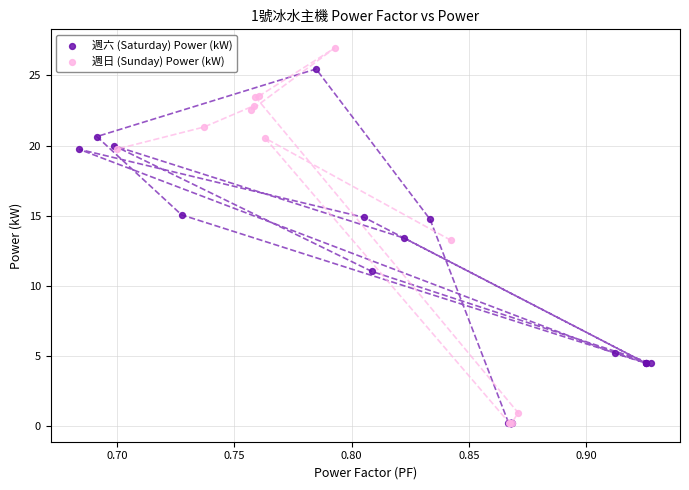

Which series has the largest Y range (max minus min)?

週日 (Sunday) Power (kW)